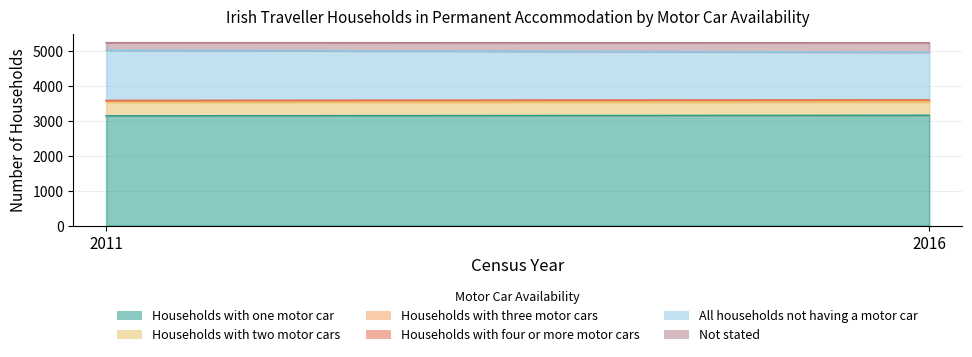

What are all the series names shown in the legend?

Households with one motor car, Households with two motor cars, Households with three motor cars, Households with four or more motor cars, All households not having a motor car, Not stated